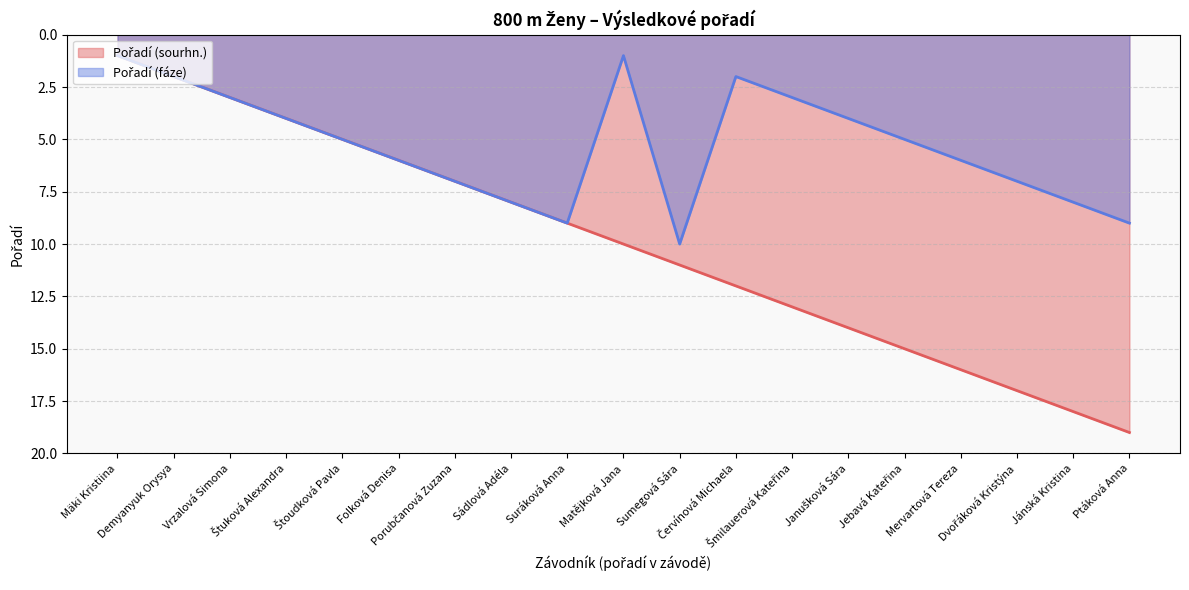

At which category is the sum across all series the highest?

Ptáková Anna